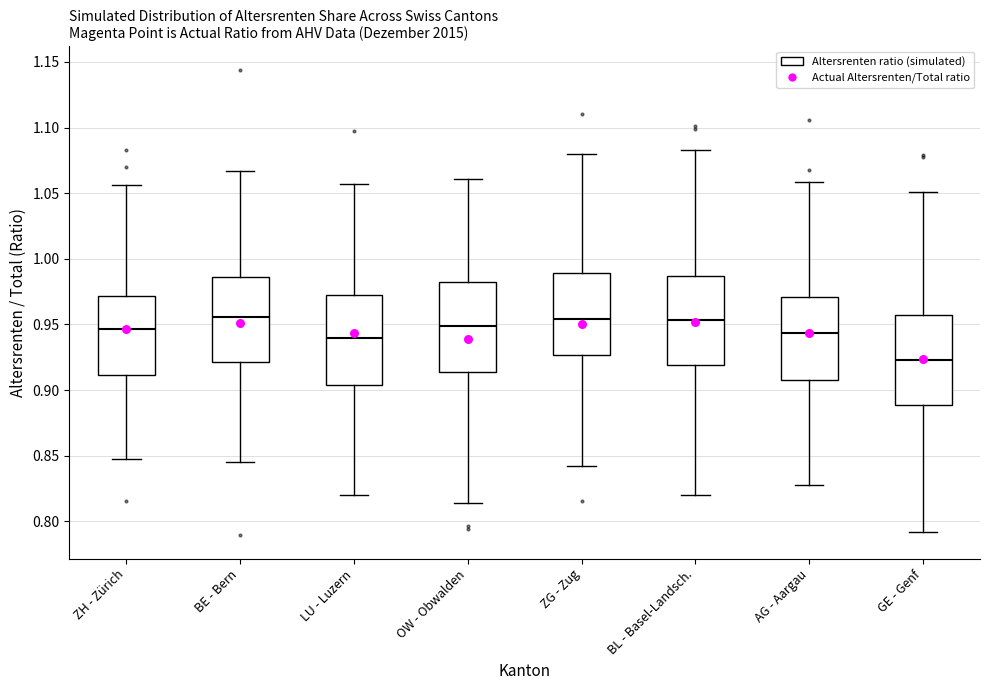

Reading left to right, transcribe this box plot: for each box, give where its median line is, the range the box spans, and where its two whiskers end, as read against the y-axis. The values are not printed on the chart, so give them approximately, as read against the axis.

ZH - Zürich: median 0.945, box 0.910 to 0.970, whiskers 0.850 to 1.055
BE - Bern: median 0.955, box 0.920 to 0.985, whiskers 0.845 to 1.065
LU - Luzern: median 0.940, box 0.905 to 0.970, whiskers 0.820 to 1.055
OW - Obwalden: median 0.950, box 0.915 to 0.980, whiskers 0.815 to 1.060
ZG - Zug: median 0.955, box 0.925 to 0.990, whiskers 0.840 to 1.080
BL - Basel-Landsch.: median 0.955, box 0.920 to 0.985, whiskers 0.820 to 1.085
AG - Aargau: median 0.945, box 0.910 to 0.970, whiskers 0.825 to 1.060
GE - Genf: median 0.925, box 0.890 to 0.955, whiskers 0.790 to 1.050